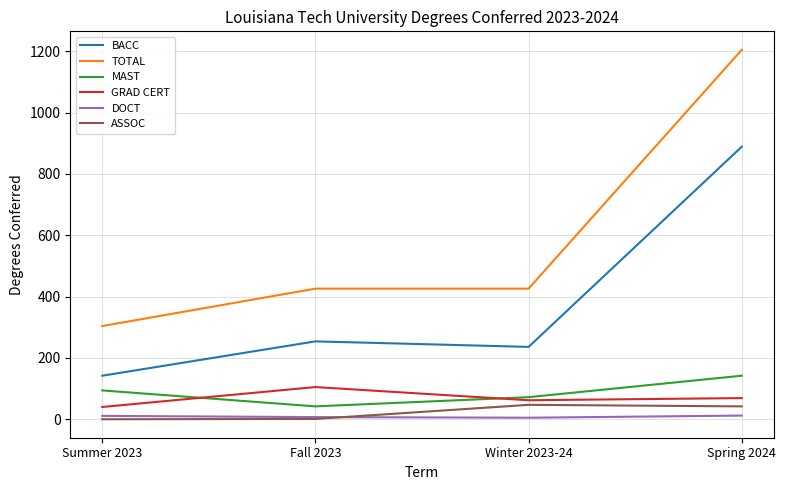

Rank the series by their maximum value, from lowest to highest.

DOCT, ASSOC, GRAD CERT, MAST, BACC, TOTAL